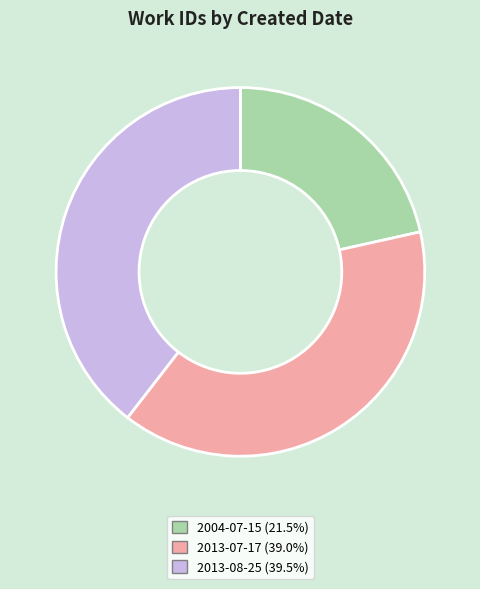

Does 2004-07-15 (21.5%) represent more than half of the total?

No